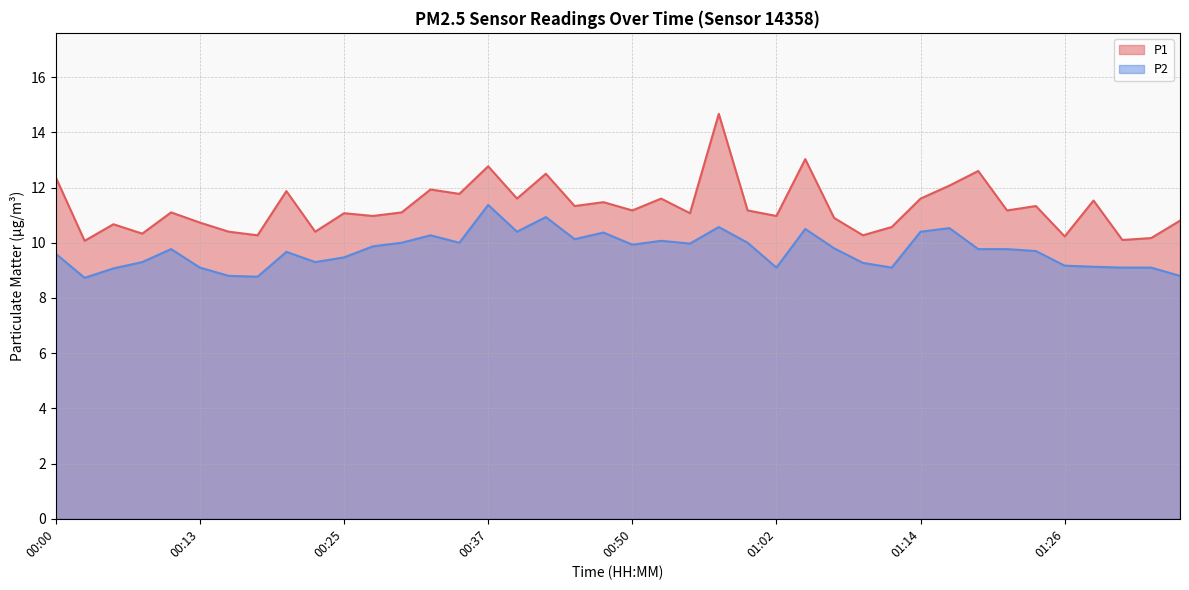

What is the difference between the maximum and second lowest values in the P1 series?

4.6